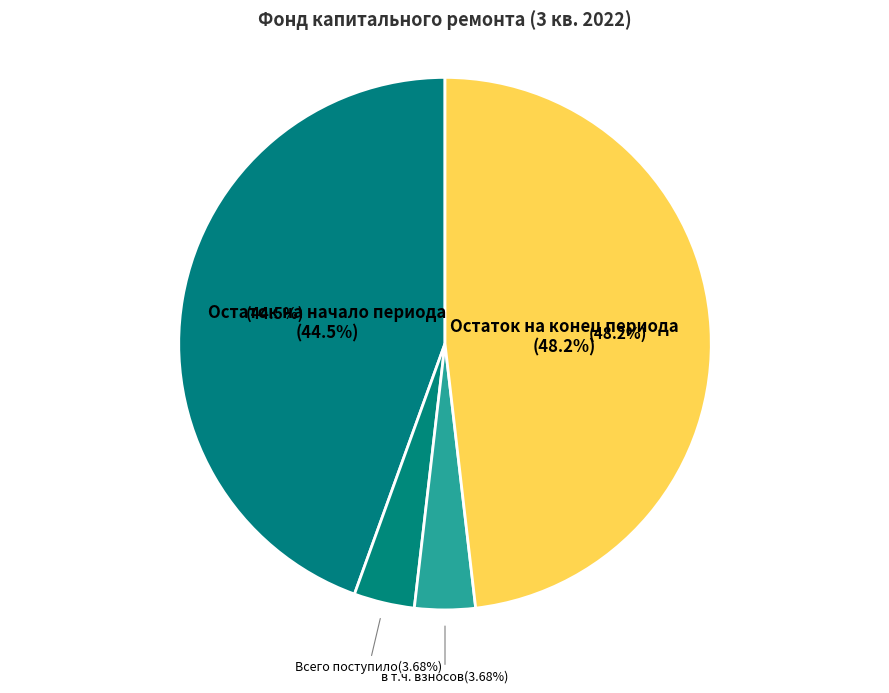

Which has a higher value, в т.ч. взносов or Всего поступило?

в т.ч. взносов